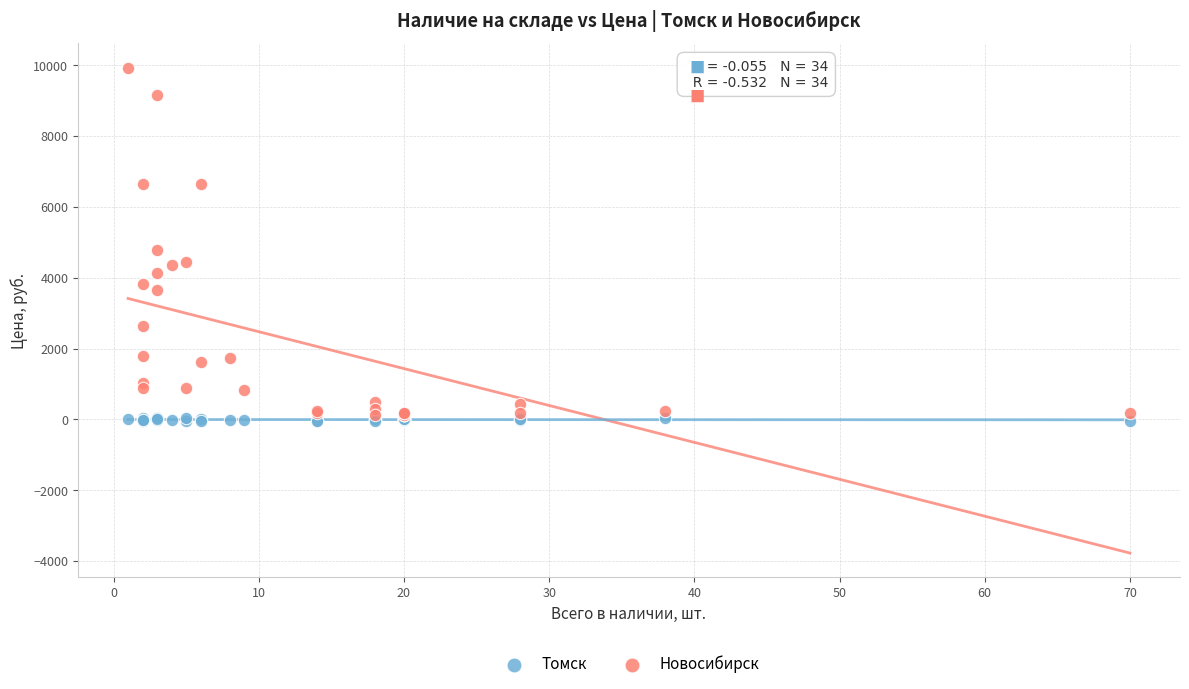

In the Новосибирск series, what Y value is closest to 5027?

4791.0